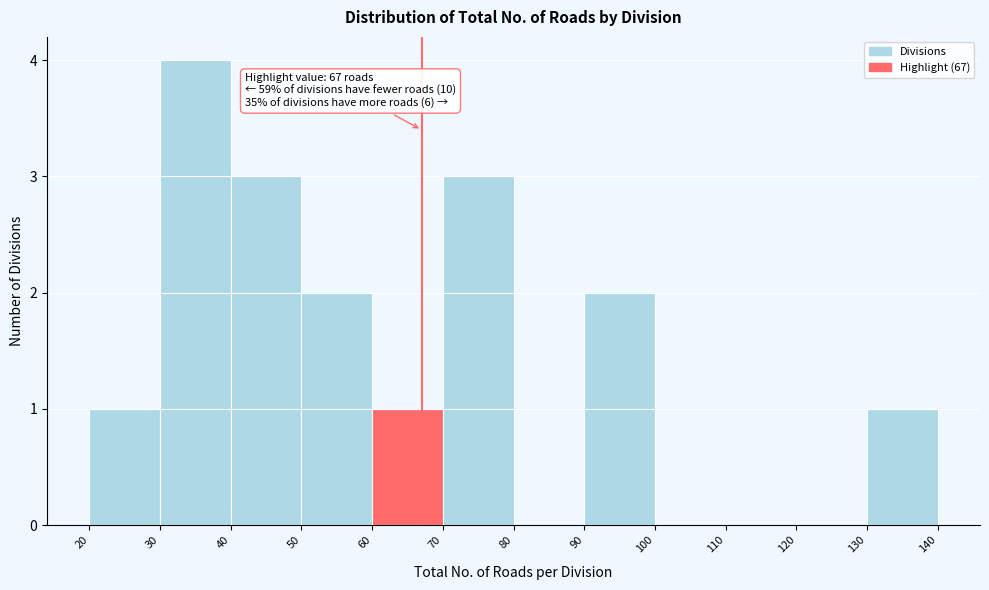

Over which range of the x-axis is the bar tallest?

30 to 40